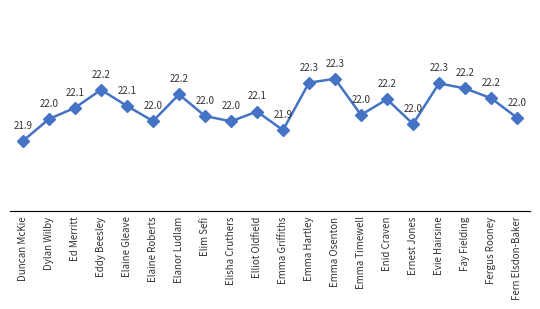

Reading left to right, extract all data points from this chart.

Duncan McKie=21862	Dylan Wilby=22019	Ed Merritt=22099	Eddy Beesley=22228	Elaine Gleave=22112	Elaine Roberts=22004	Elanor Ludlam=22195	Elim Sefi=22040	Elisha Cruthers=22002	Elliot Oldfield=22072	Emma Griffiths=21939	Emma Hartley=22279	Emma Osenton=22307	Emma Timewell=22048	Enid Craven=22160	Ernest Jones=21983	Evie Hairsine=22274	Fay Fielding=22238	Fergus Rooney=22168	Fern Elsdon-Baker=22028